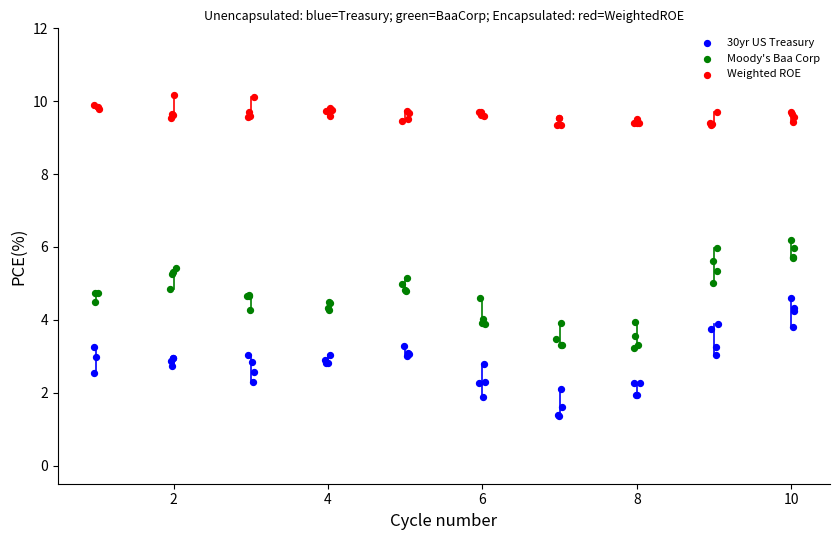

Which series contains the highest Y value?

Weighted ROE